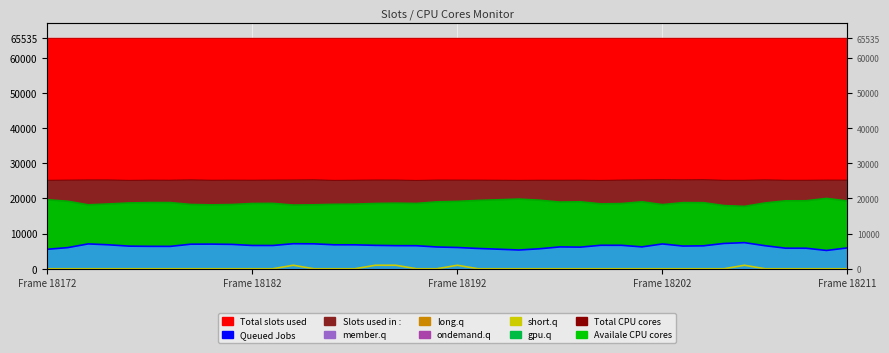

How many data points in Queued Jobs are less than 6558?

20